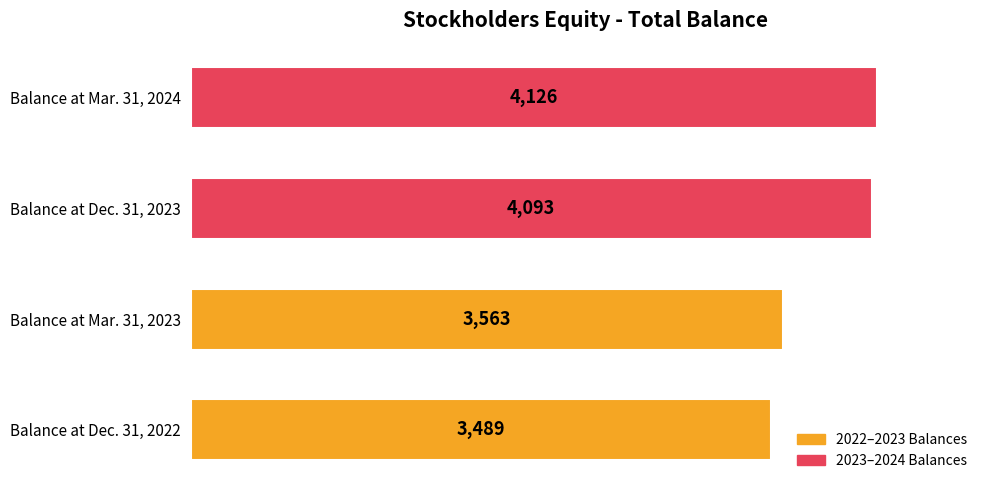

Reading bottom to top, transcribe all the data shown in this chart.

3489	3563	4093	4126